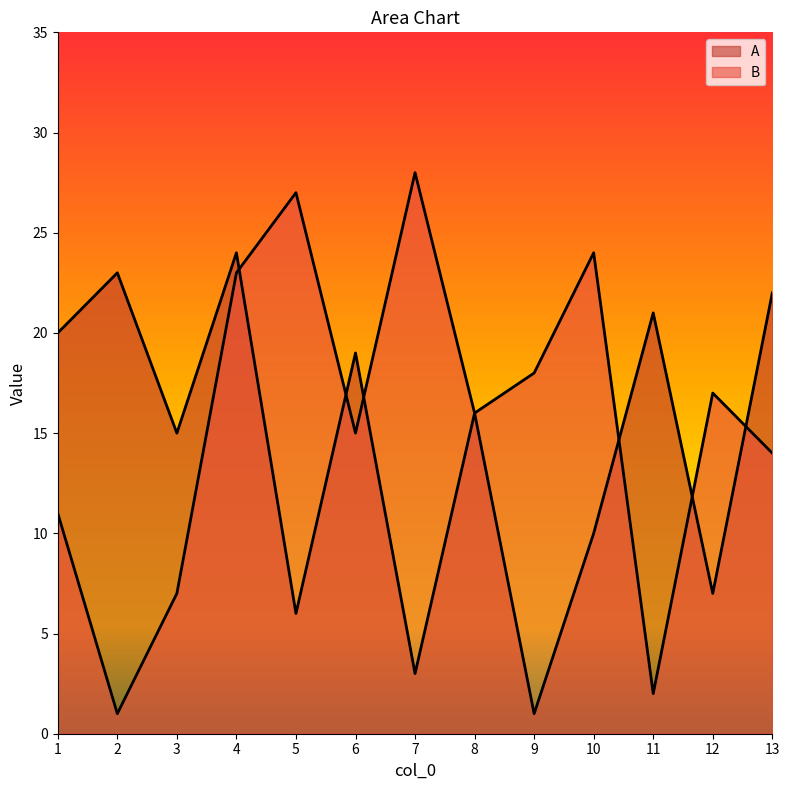

Which series has the largest total across all categories?

B